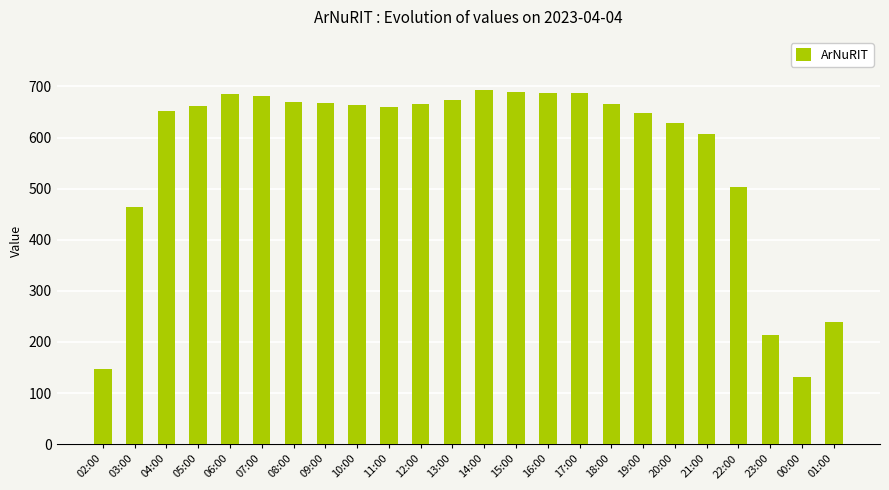

What is the sum of the values at 01:00 and 14:00?

933